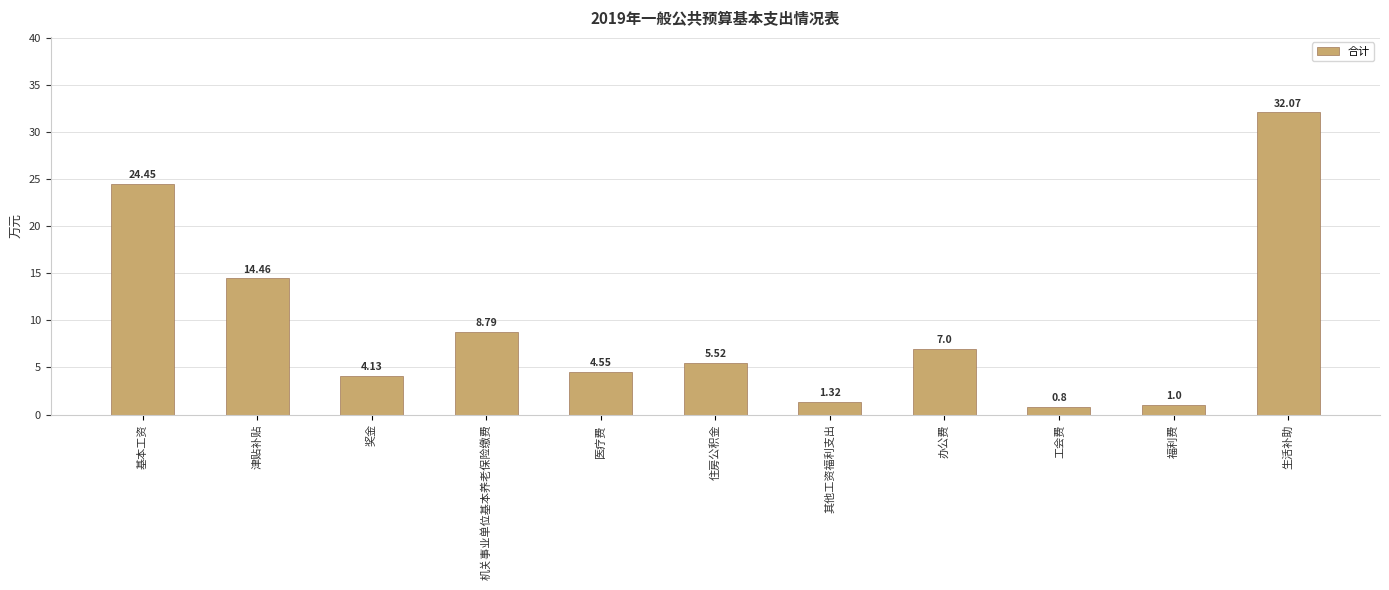

What is the ratio of the value at 津贴补贴 to the value at 生活补助?

0.5